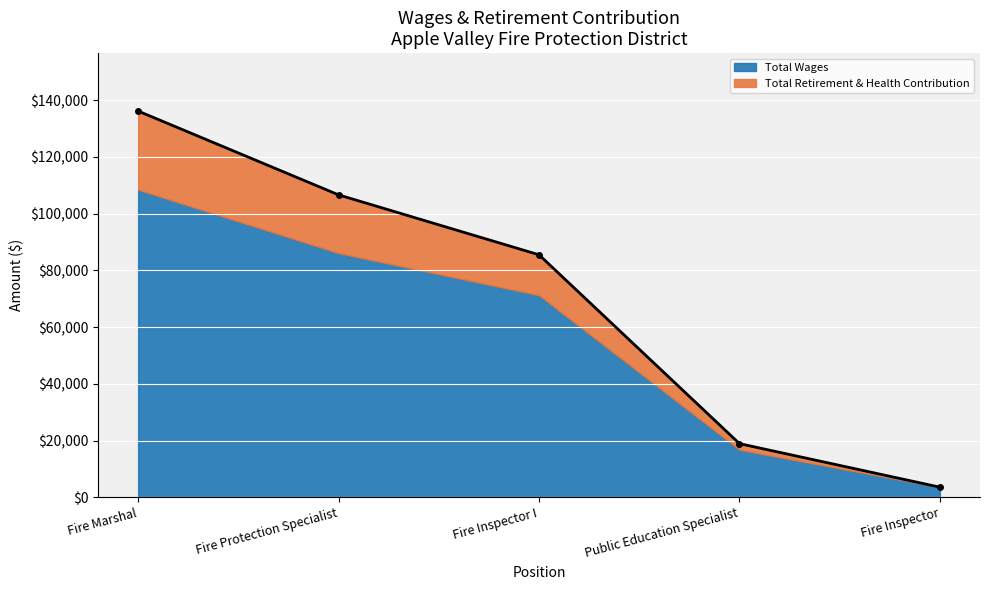

The value at Fire Inspector I is 24960. True or false?

False